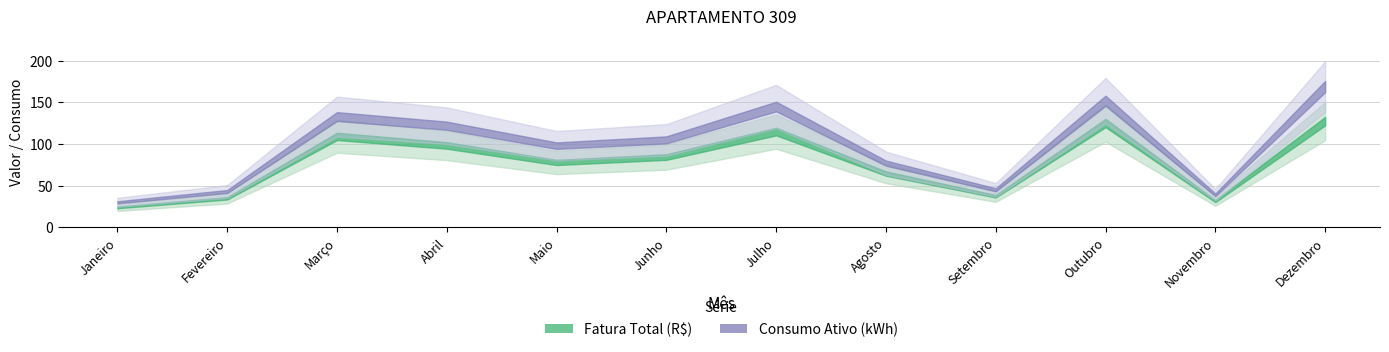

Which label corresponds to the smallest value in the chart?

Janeiro